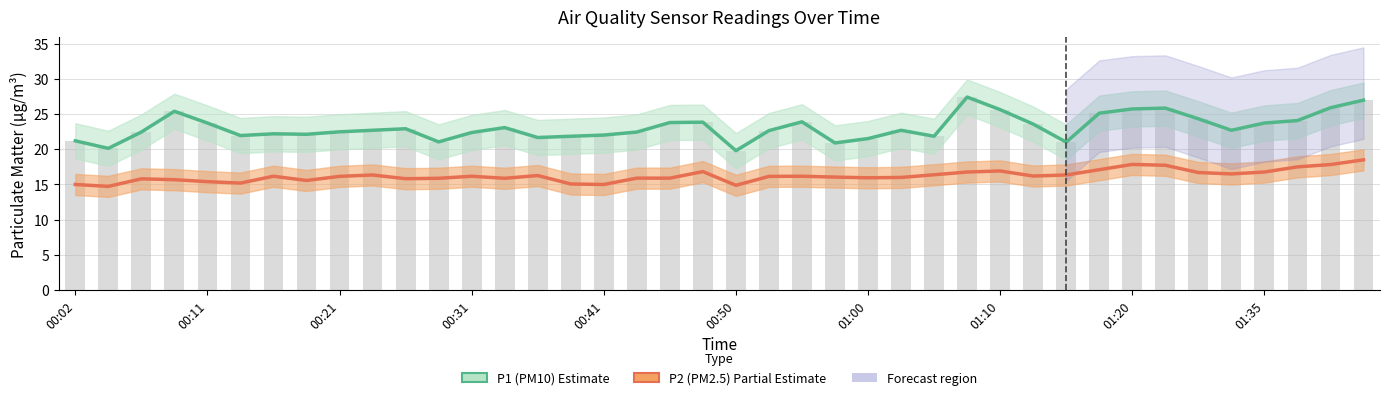

Which series has the largest total across all categories?

P1 (PM10)